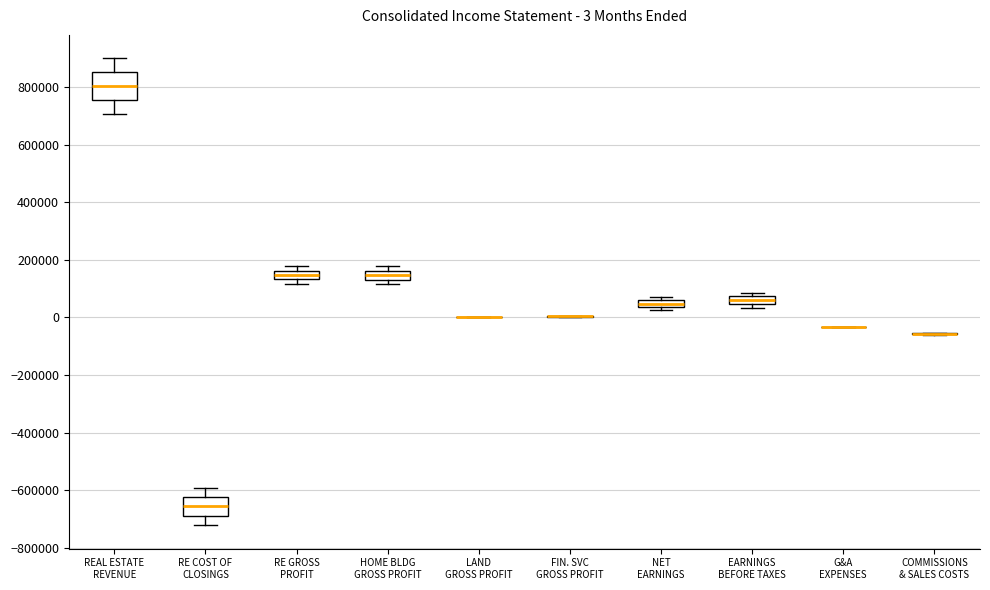

Comparing the boxes themselves (not the whiskers), which one is the tallest?

REAL ESTATE REVENUE